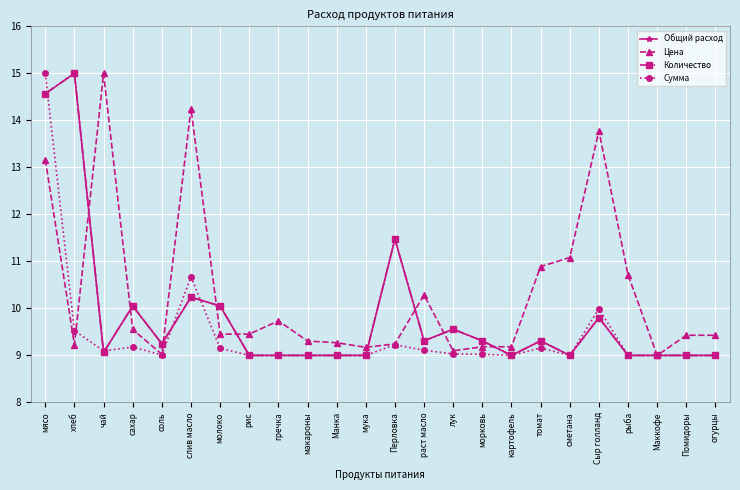

What is the label of the 6th point from the left?

слив масло